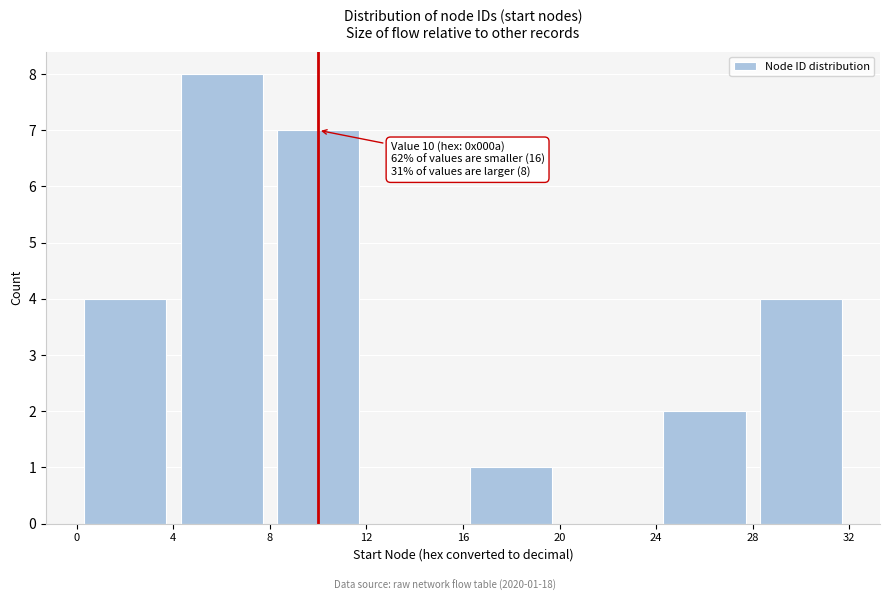

Which range on the x-axis has the tallest bar?

4 to 8